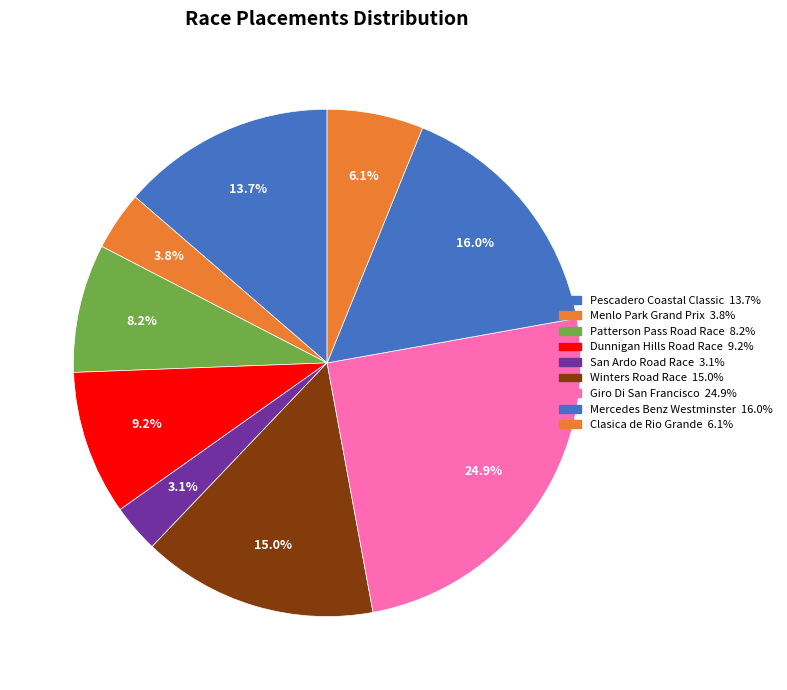

How many segments does this pie chart have?

9